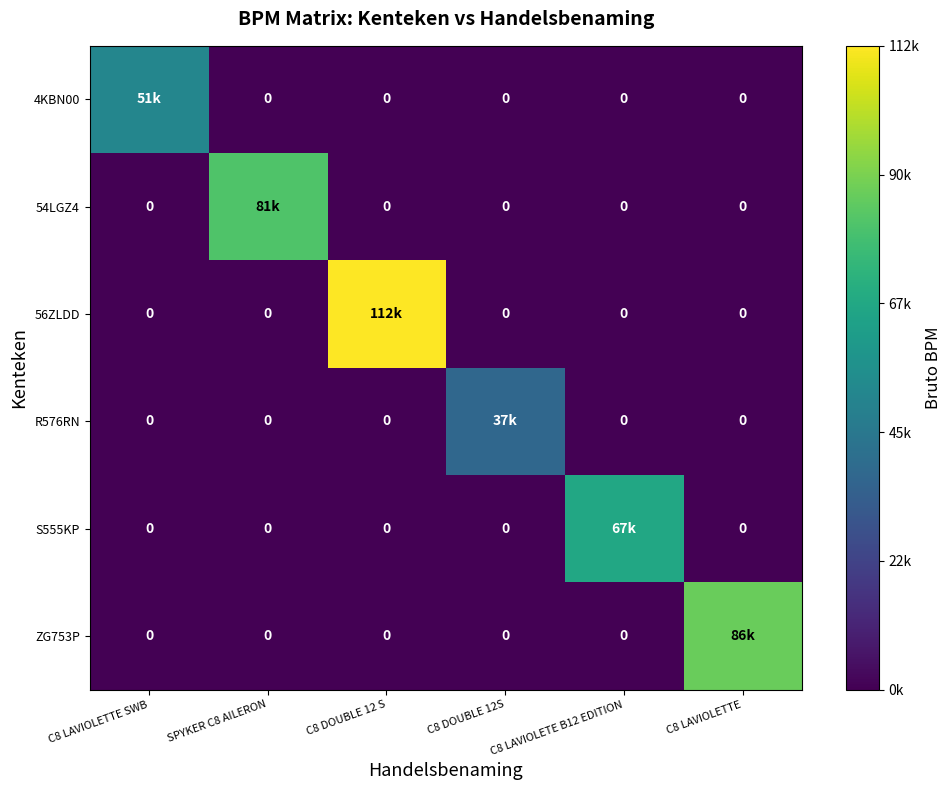

List the labels in order of S555KP value, smallest first.

C8 LAVIOLETTE SWB, SPYKER C8 AILERON, C8 DOUBLE 12 S, C8 DOUBLE 12S, C8 LAVIOLETTE, C8 LAVIOLETE B12 EDITION